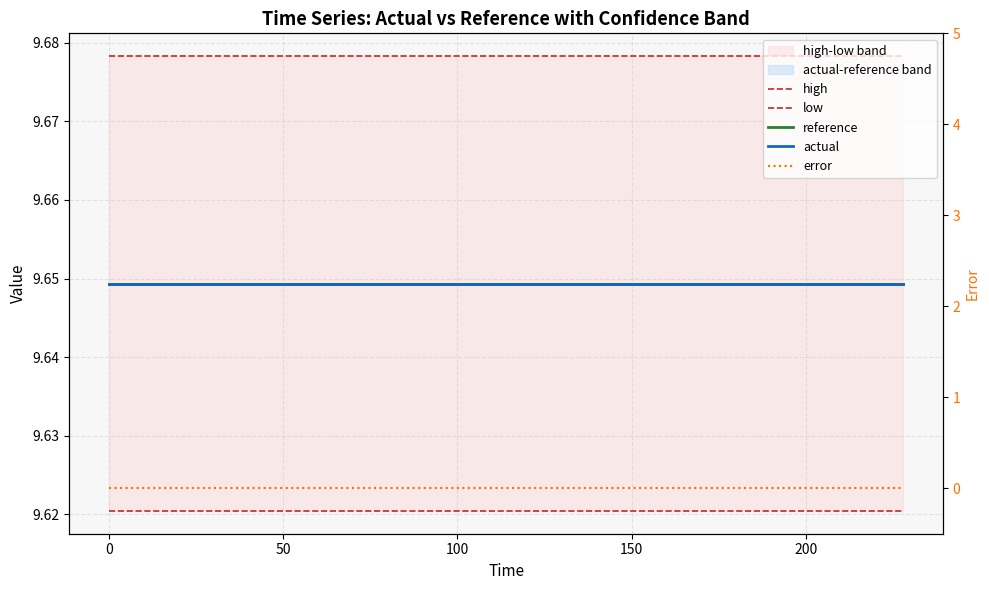

True or false: low and actual cross at least once.

False